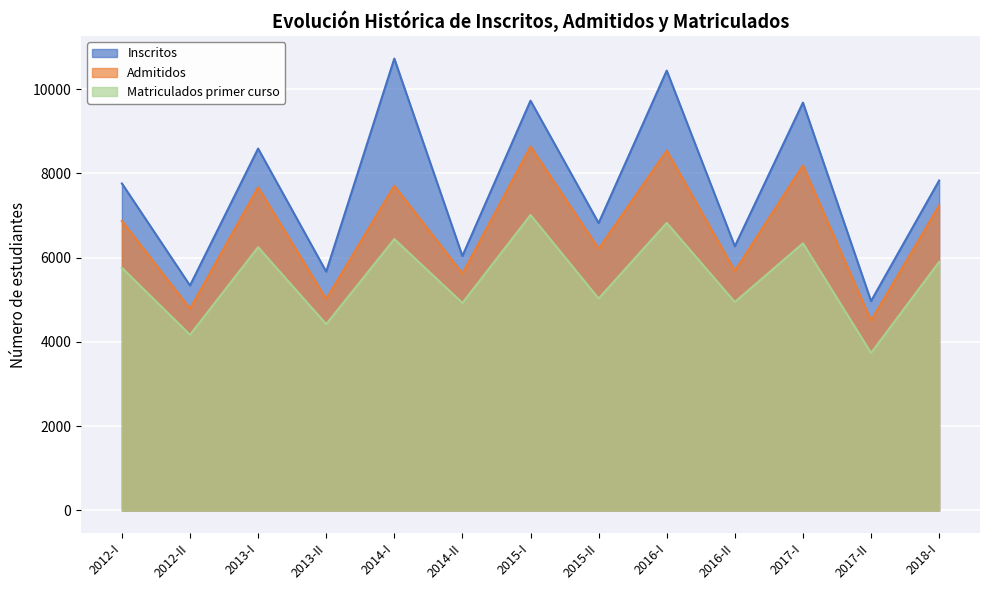

What is the value of the Inscritos point at the 3rd from the left?

8589